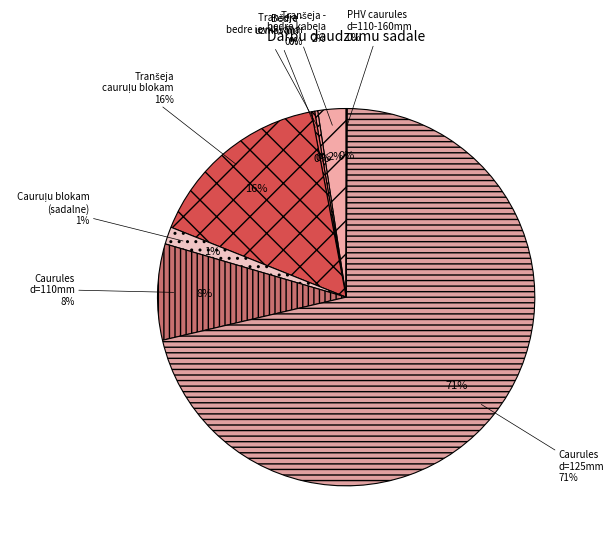

Does any single category account for the majority?

Yes